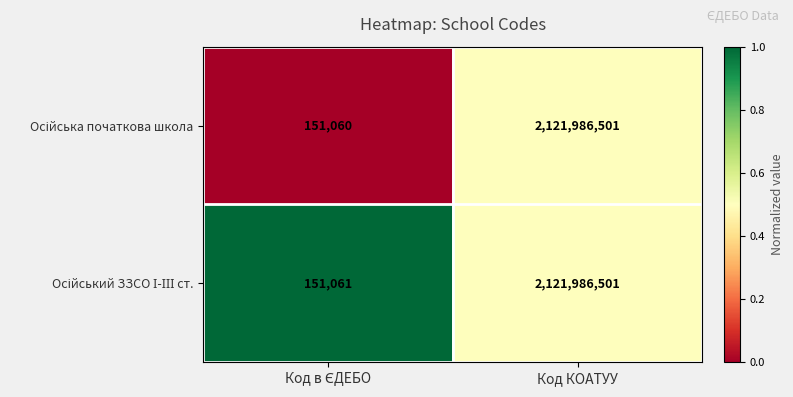

What is the smallest value displayed?

151060